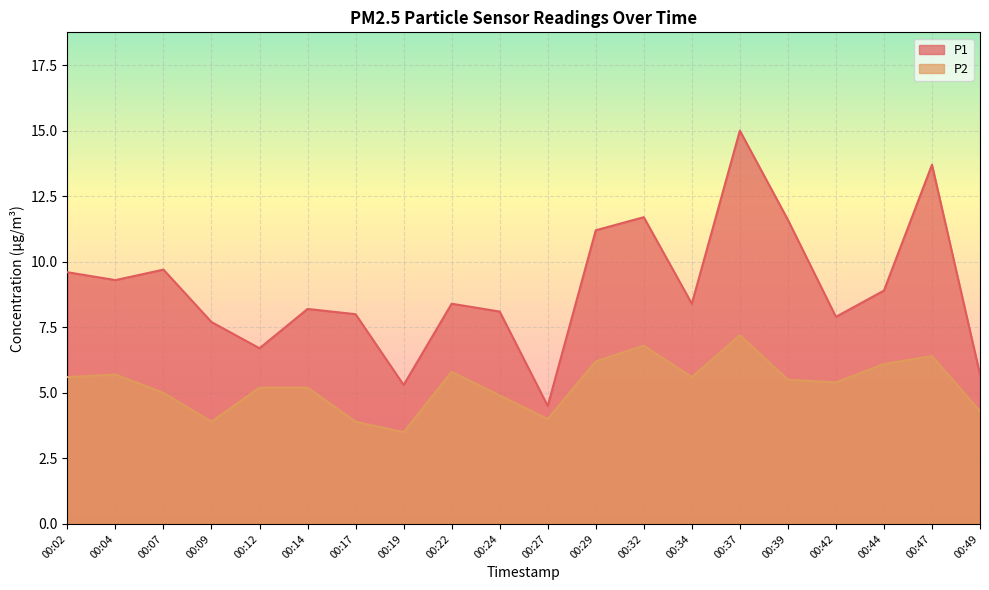

Which series has the largest total across all categories?

P1